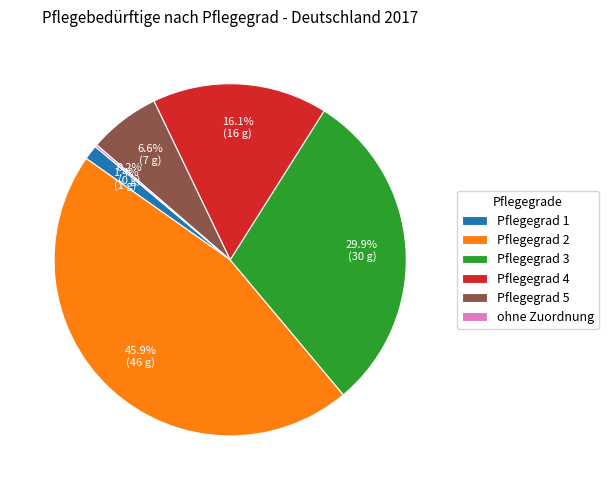

Between Pflegegrad 2 and Pflegegrad 5, which is larger?

Pflegegrad 2